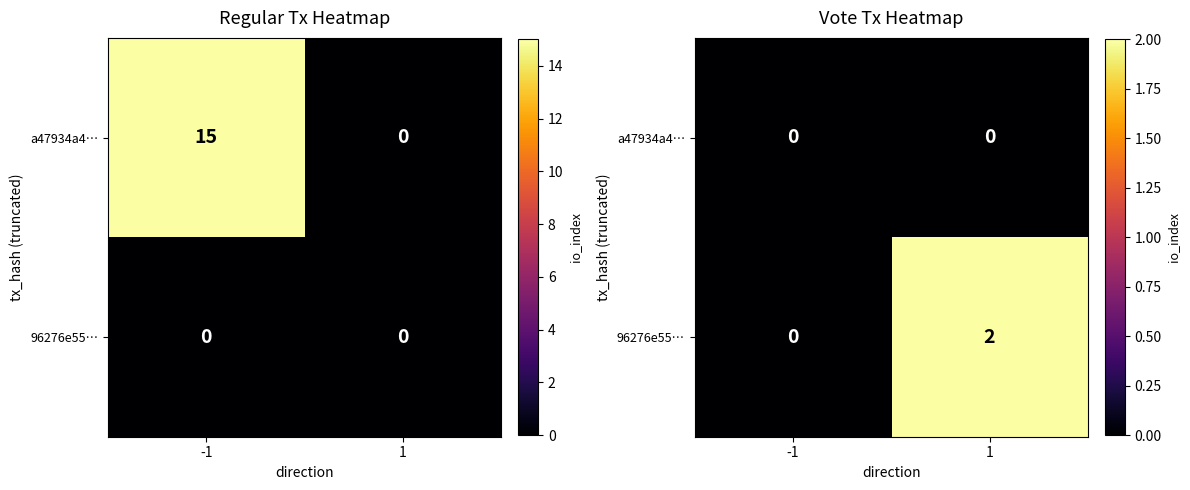

The value of 96276e55… at -1 is 0. True or false?

True